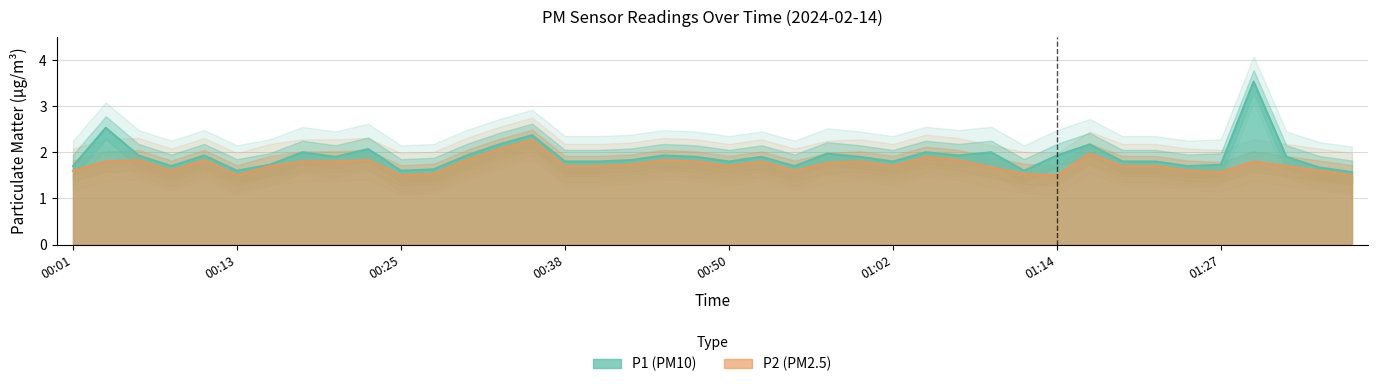

At which label does P1 reach its minimum?

01:36